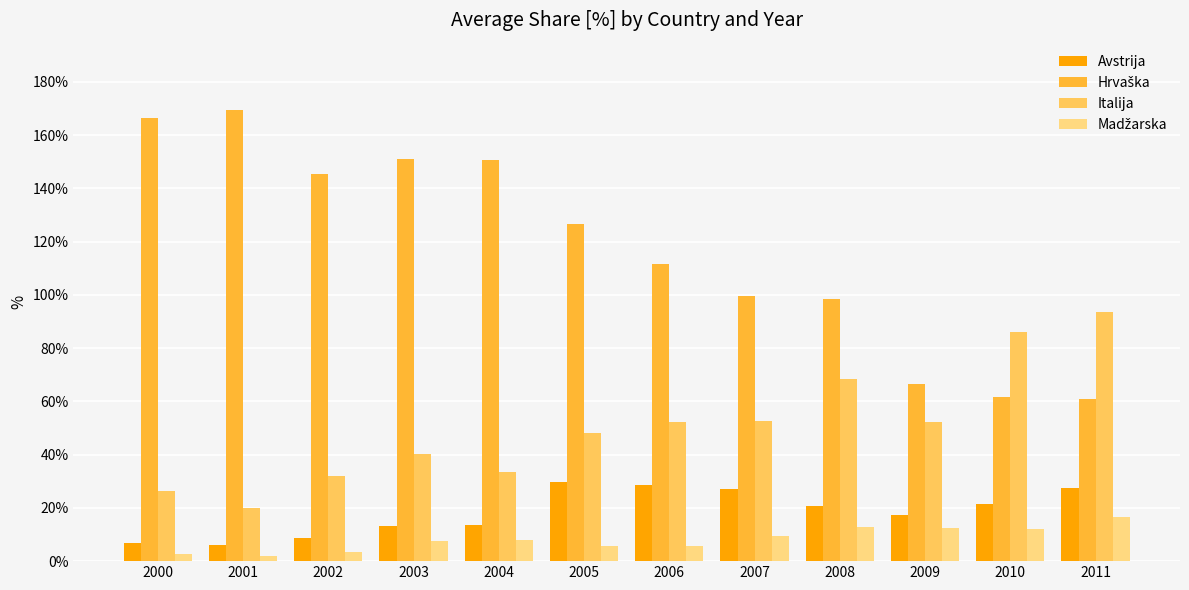

Is it true that Italija equals 32.0 at 2002?

True